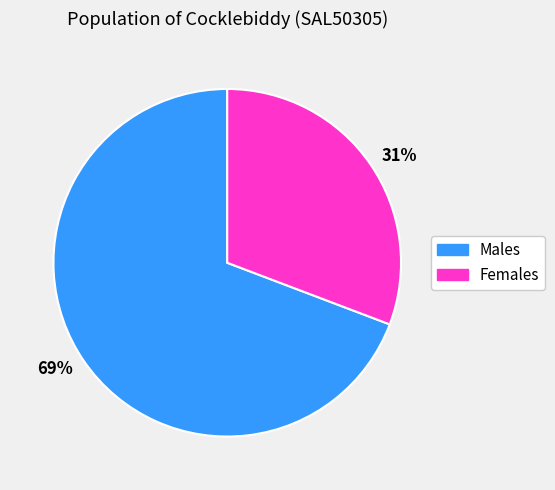

Which slice represents more than half of the pie?

69%